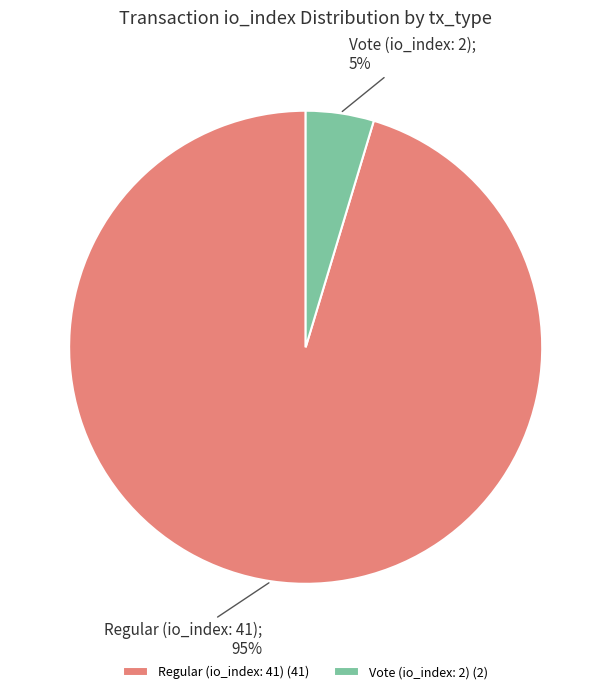

Rank the categories by value from highest to lowest.

Regular (io_index: 41), Vote (io_index: 2)